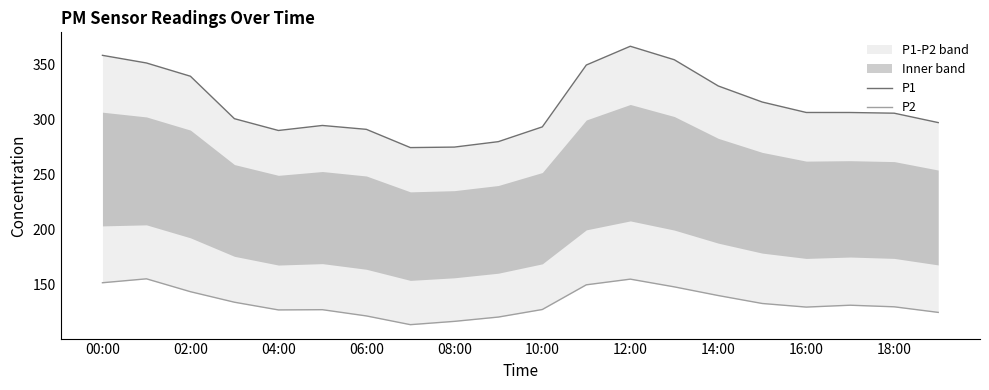

What position from the right is 17?

3